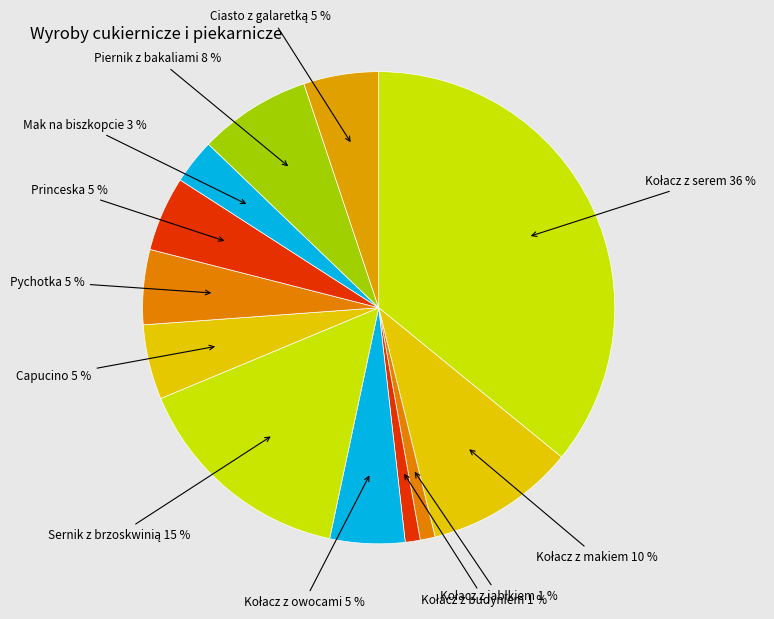

Is the sum of Princeska and Pychotka greater than half?

No